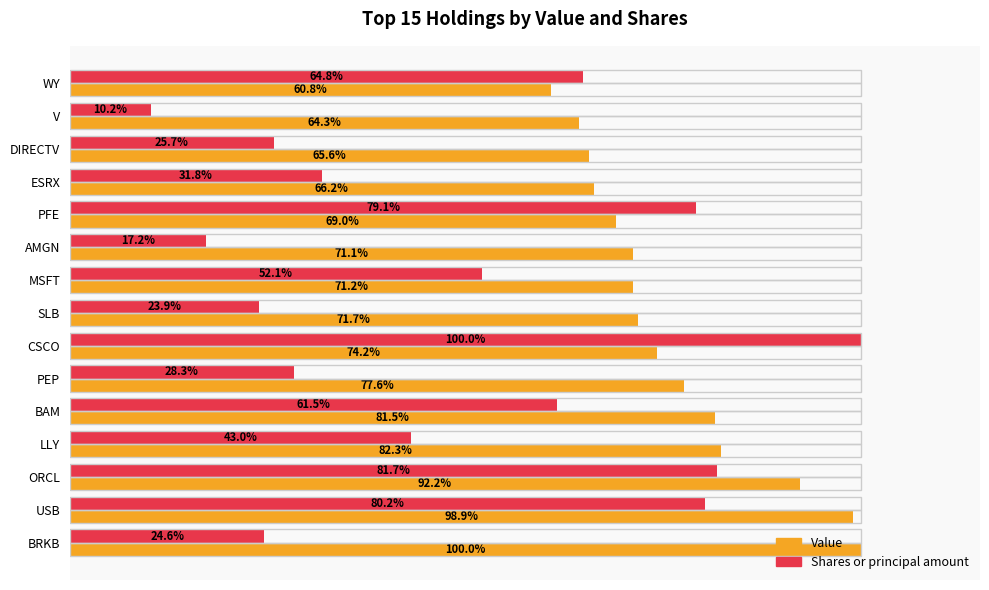

At which label is Shares or principal amount closest to 55?

MSFT